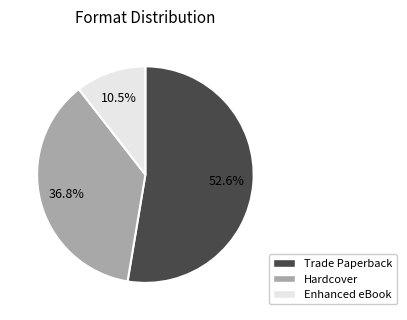

Rank the categories by value from highest to lowest.

Trade Paperback, Hardcover, Enhanced eBook